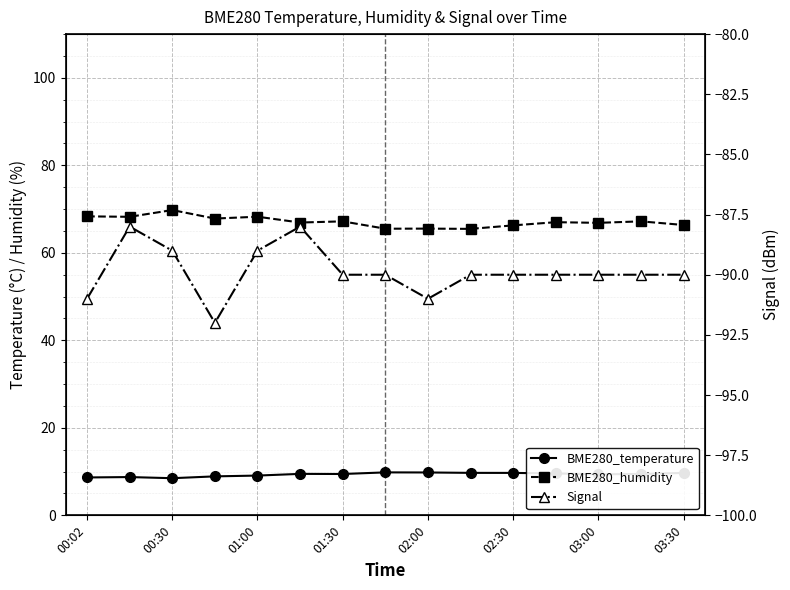

What is the approximate value of BME280_humidity at 03:30?

65.5